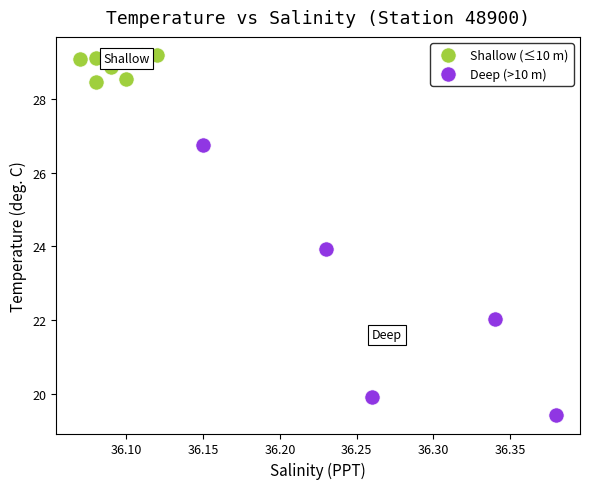

Which series reaches the maximum Y coordinate?

Shallow (≤10 m)